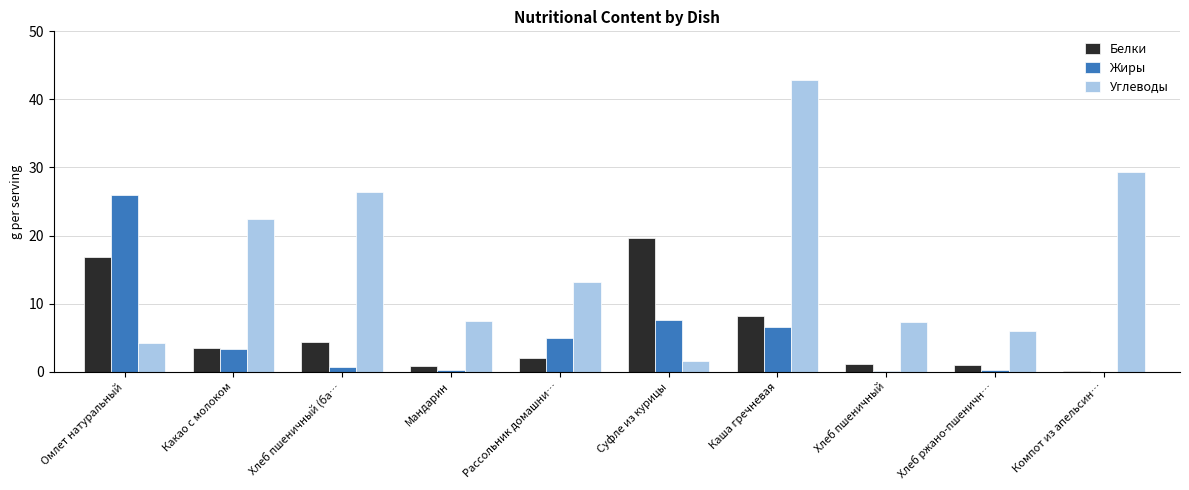

At which label is Белки closest to 9?

Каша гречневая